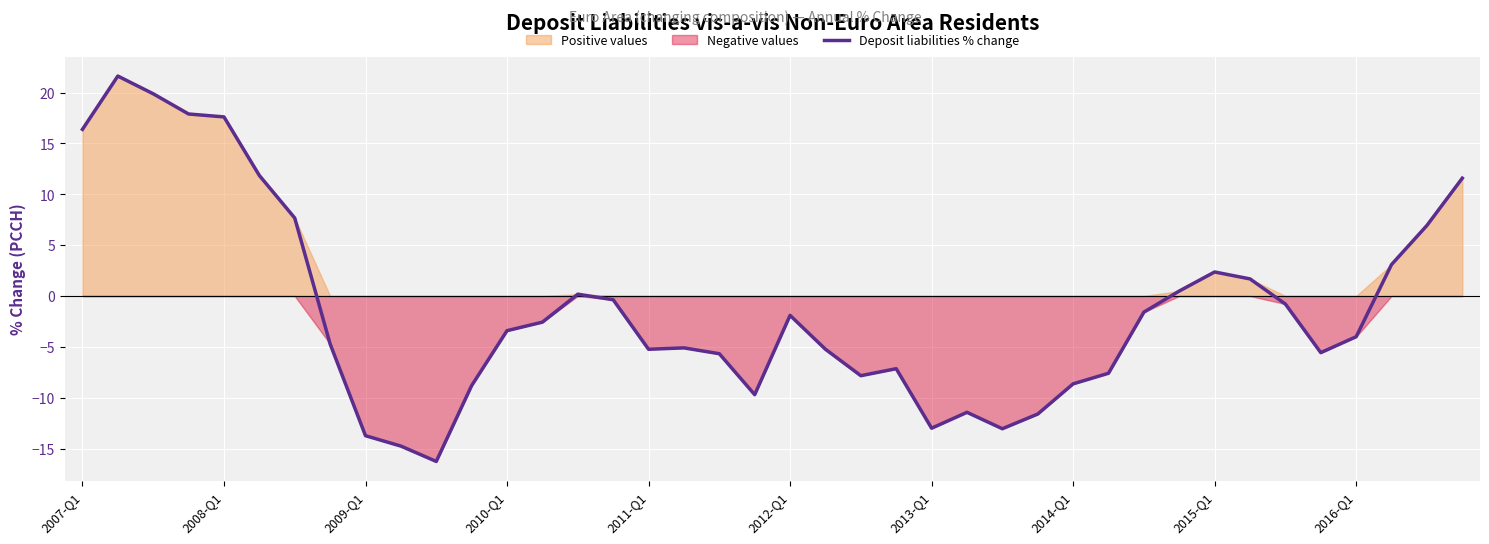

The value of Deposit liabilities % change at 2007-Q1 is 24.0. True or false?

False